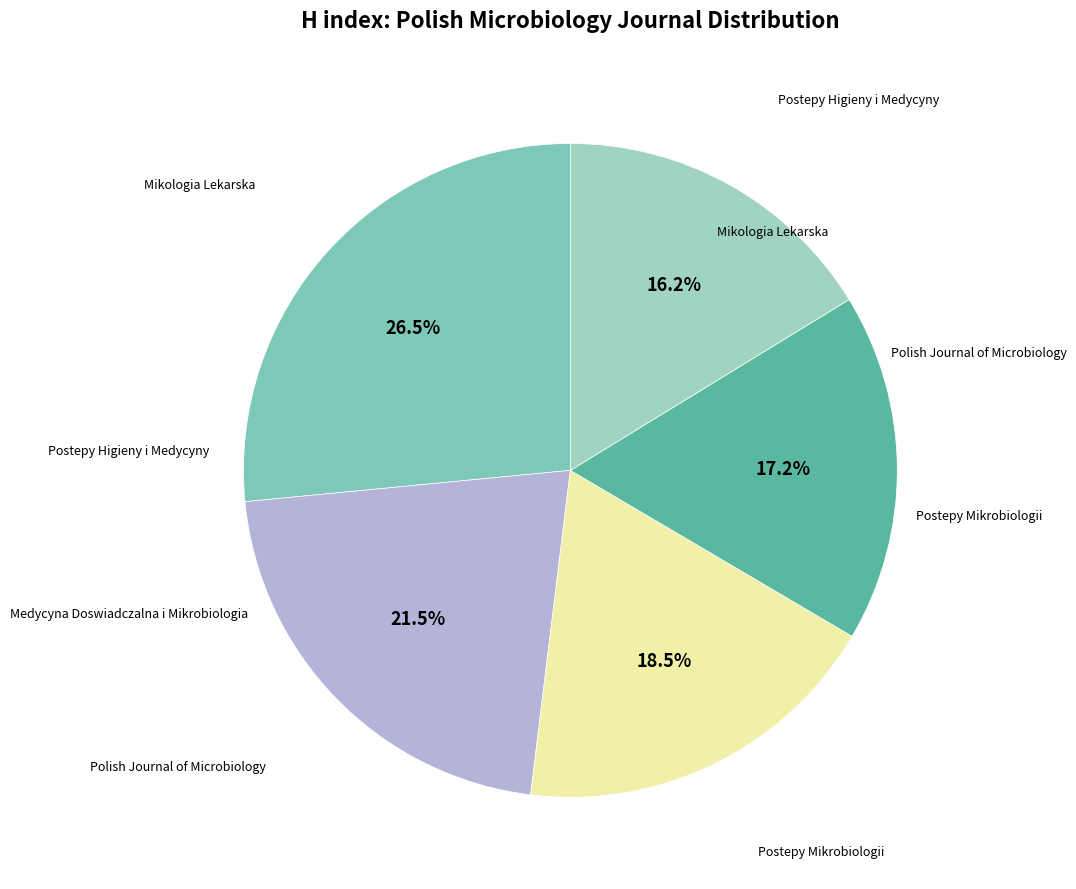

Is there a majority slice in this chart?

No